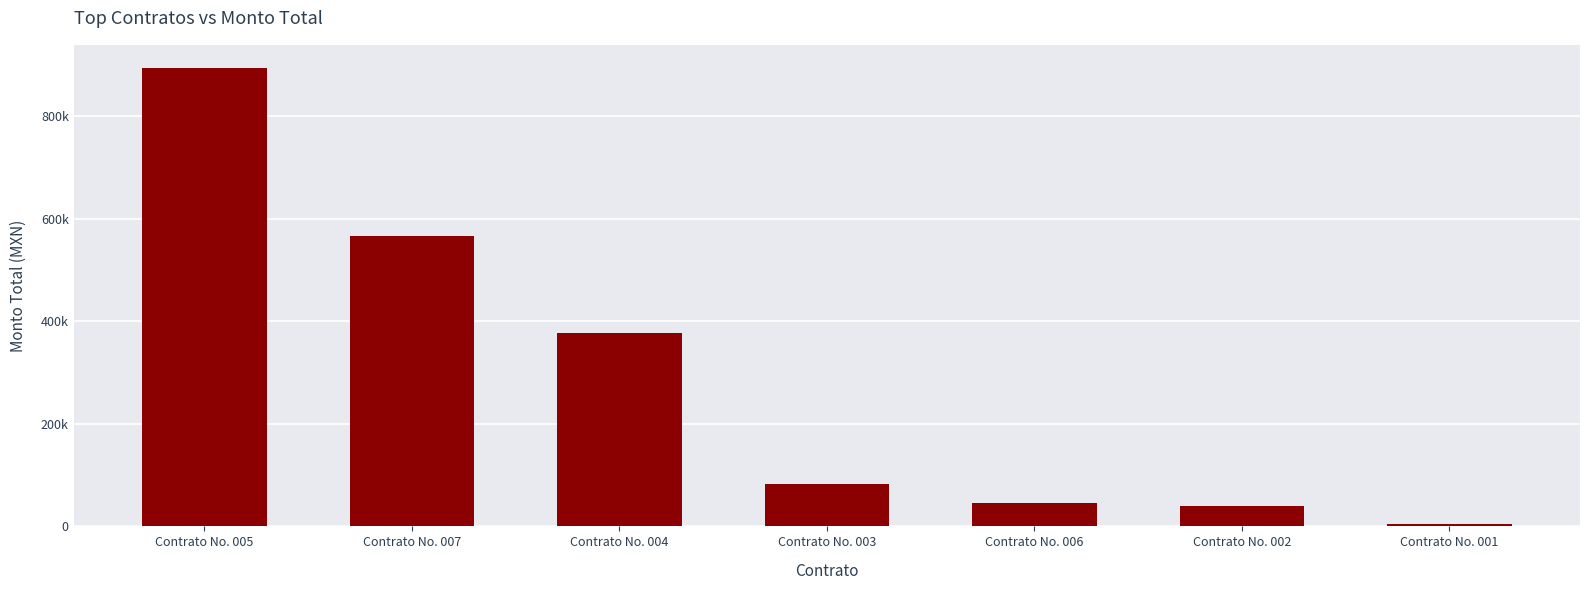

Which has a higher value, Contrato No. 003 or Contrato No. 005?

Contrato No. 005